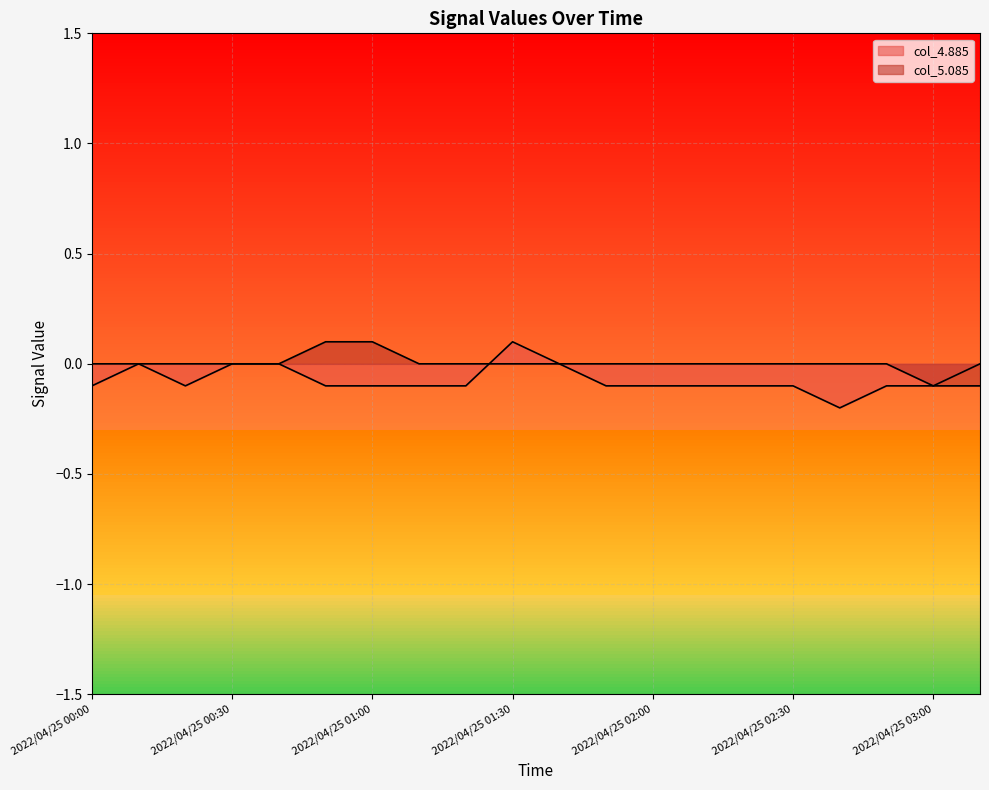

True or false: col_5.085 has a value of 0.1 at 2022/04/25 02:10.

False